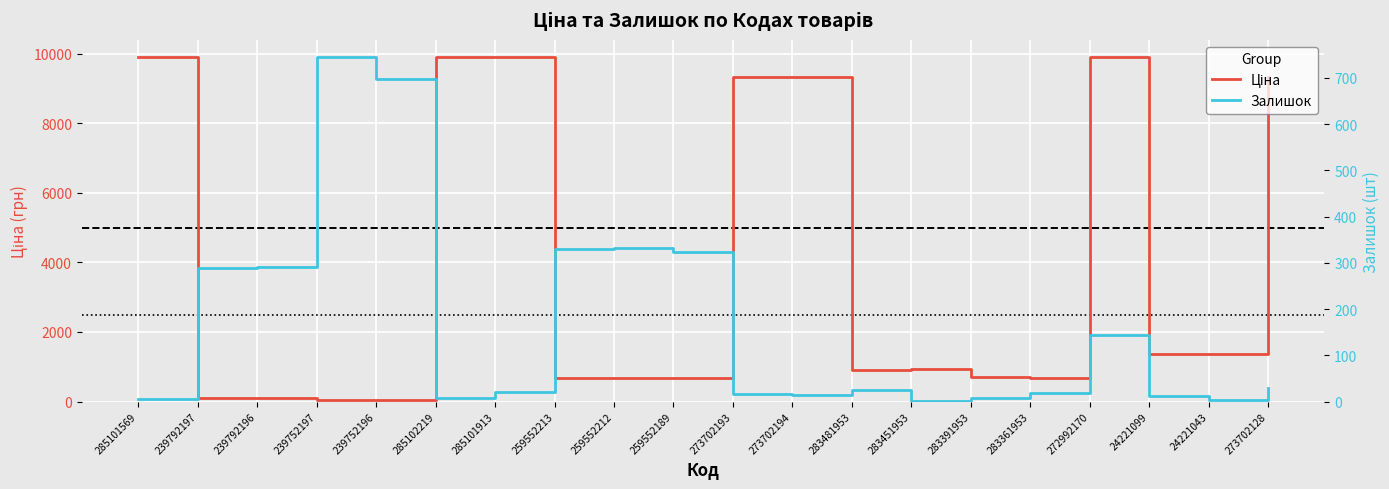

After their last crossing, which series has the higher values: Ціна or Залишок?

Ціна